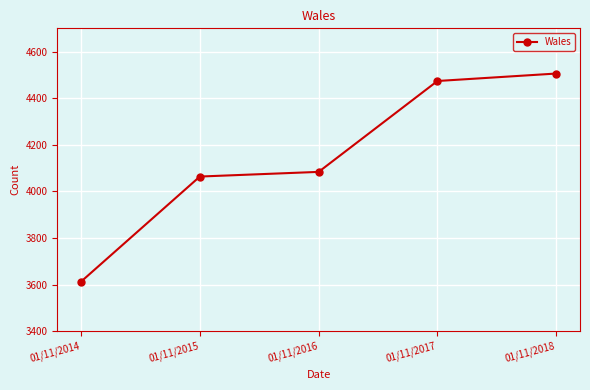

The value at 01/11/2018 is 1434. True or false?

False